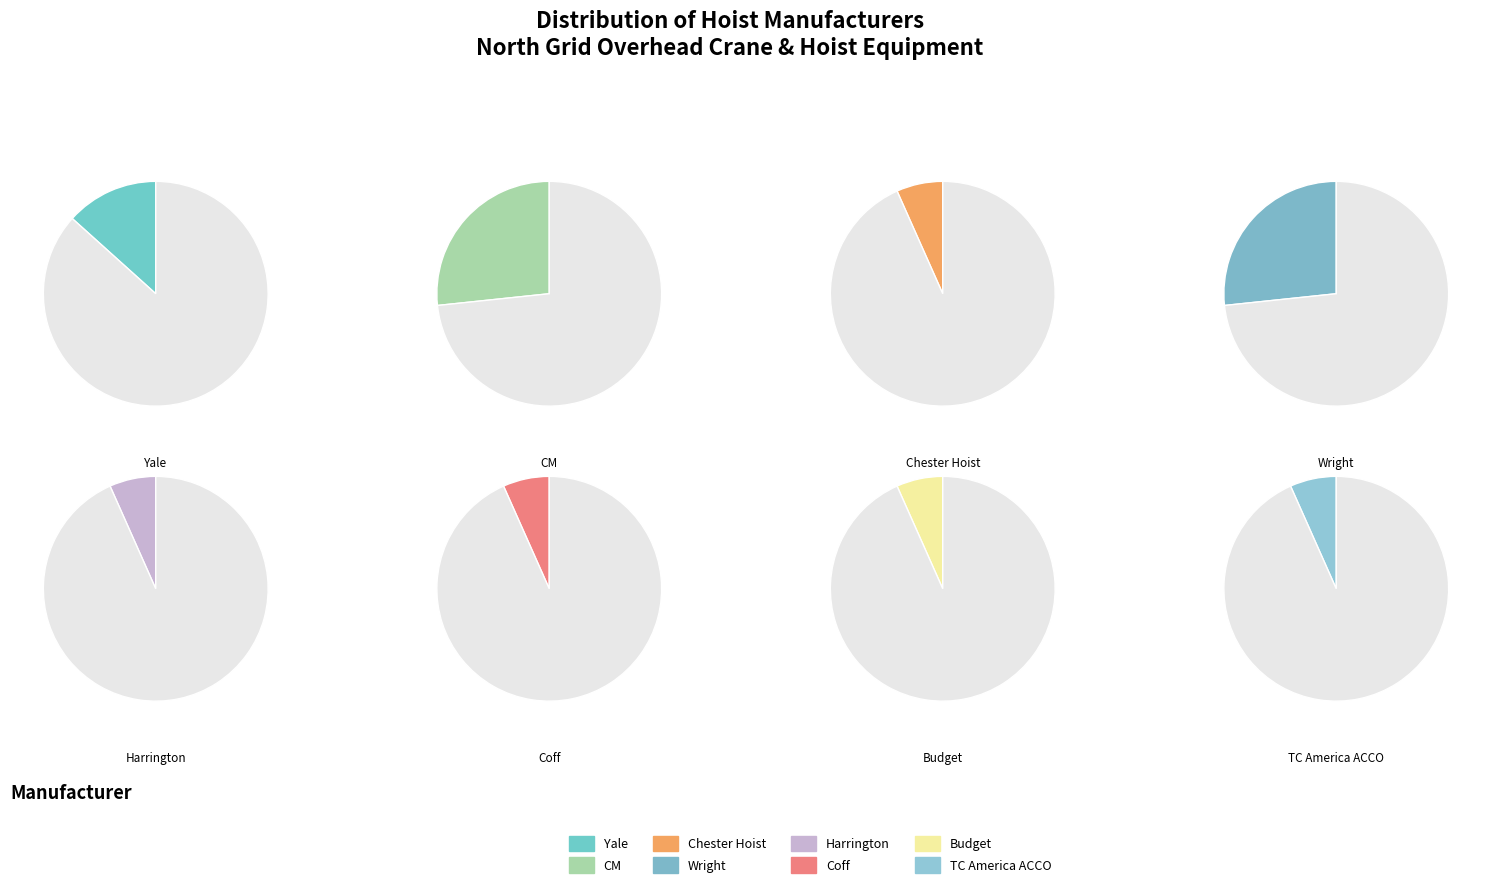

How many segments does this pie chart have?

8